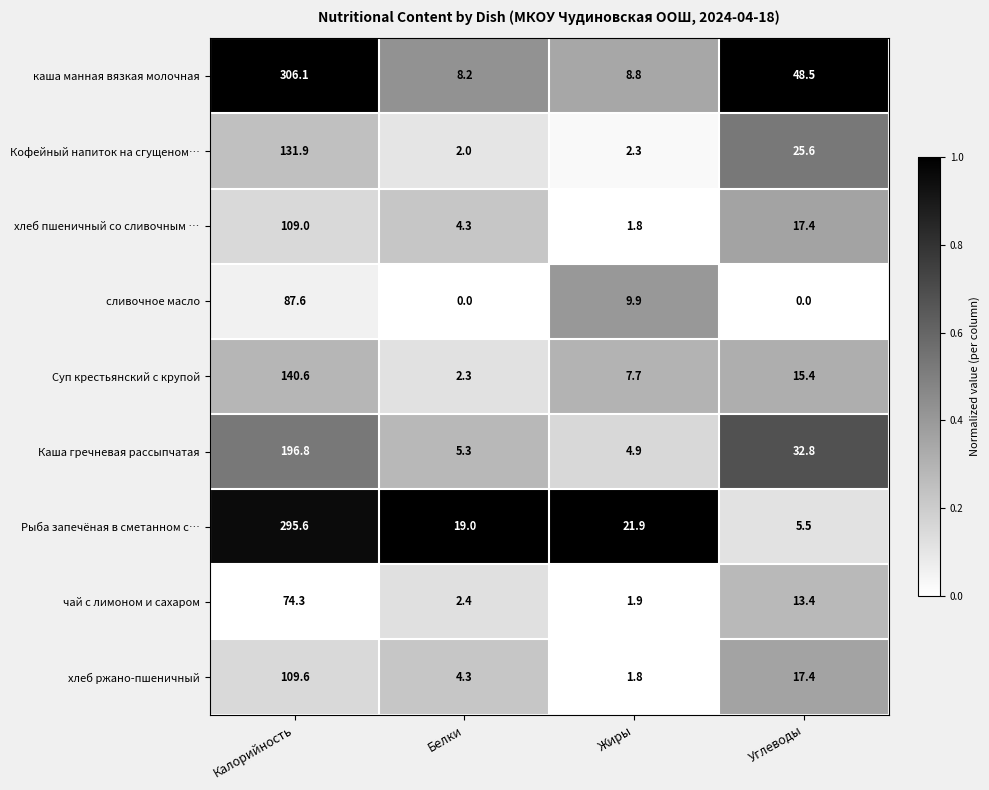

At which label does Каша гречневая рассыпчатая reach its minimum?

Жиры